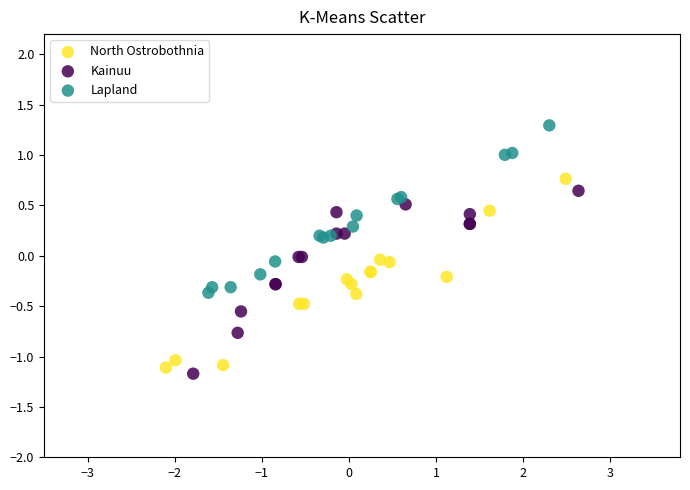

Which series has the largest Y range (max minus min)?

North Ostrobothnia